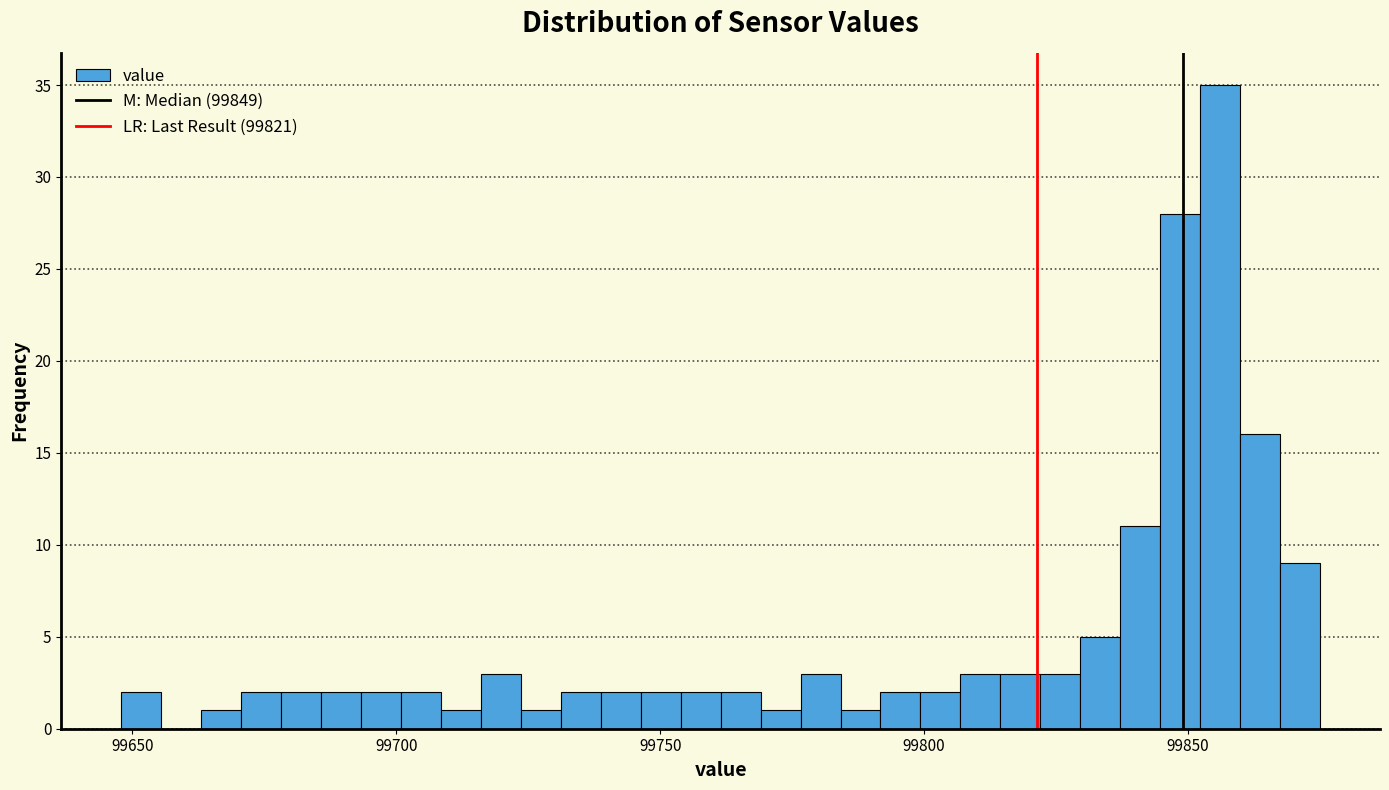

Around what value on the x-axis is the tallest bar? Give the approximate position of its centre, as read against the axis.

99855